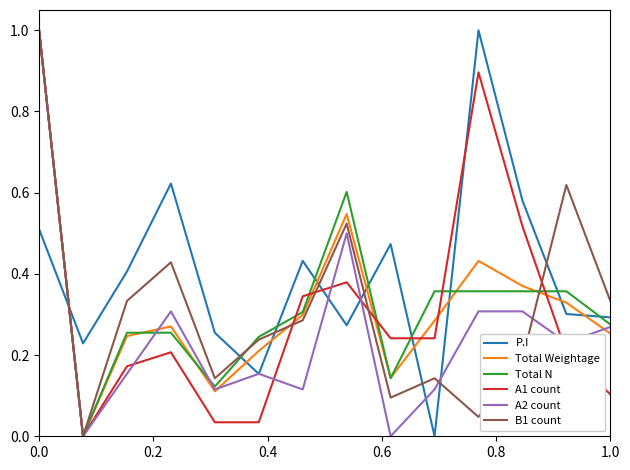

Which series has the largest total across all categories?

P.I